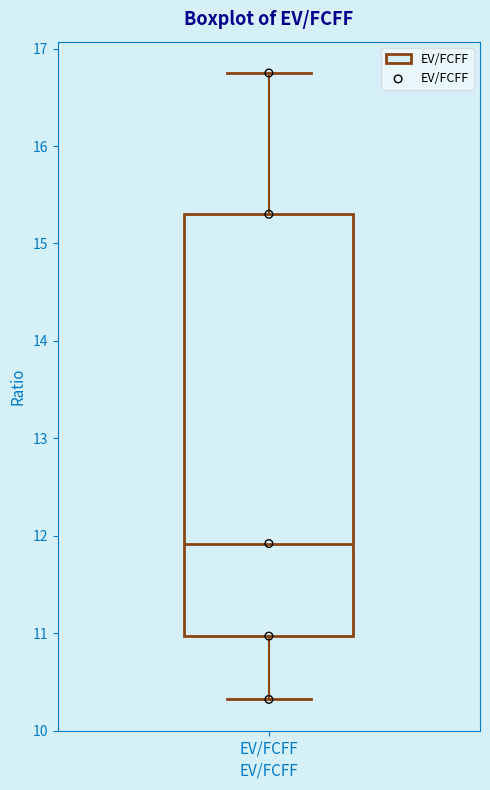

Where is the upper edge of the box for EV/FCFF on the y-axis? The values are not printed on the chart, so give them approximately, as read against the axis.

15.3